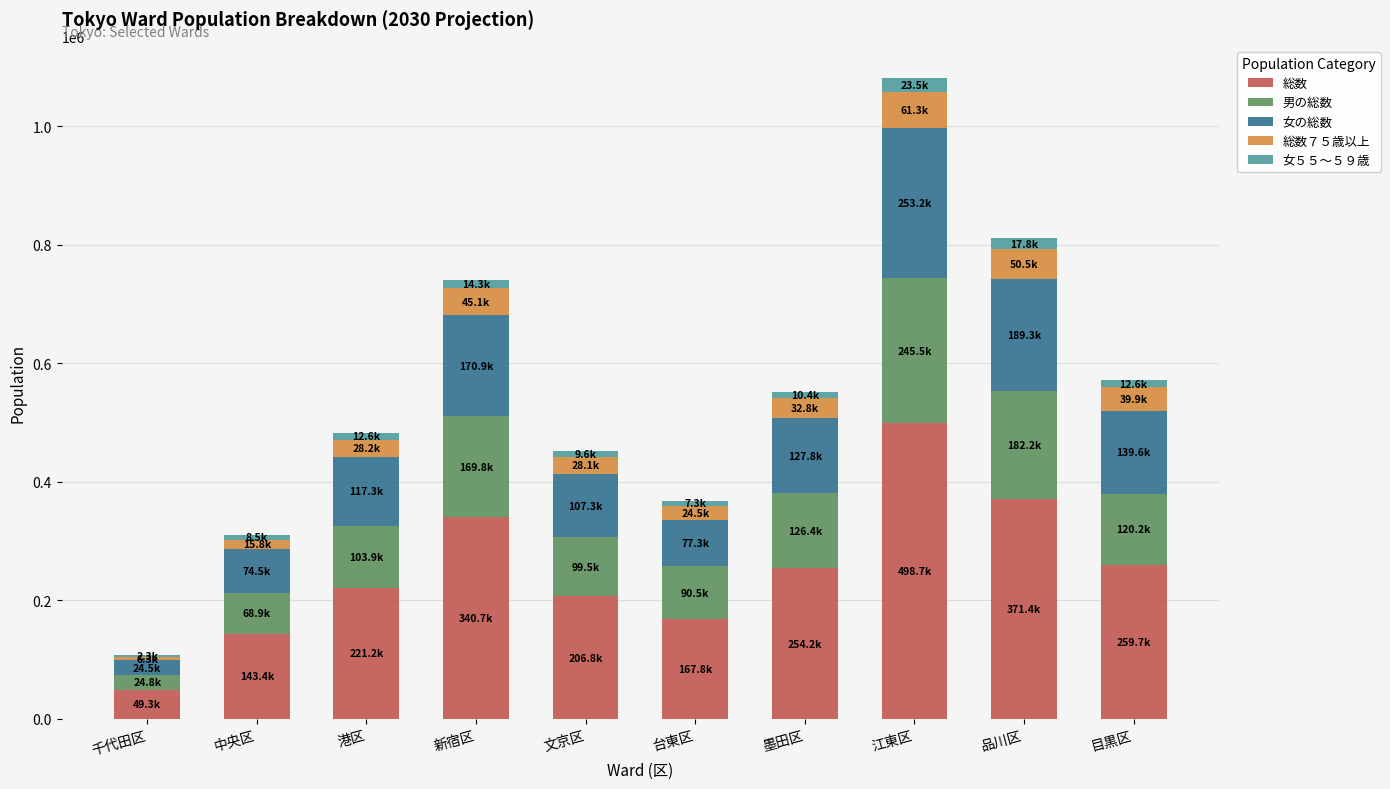

Which category has the highest value in the 総数 series?

江東区